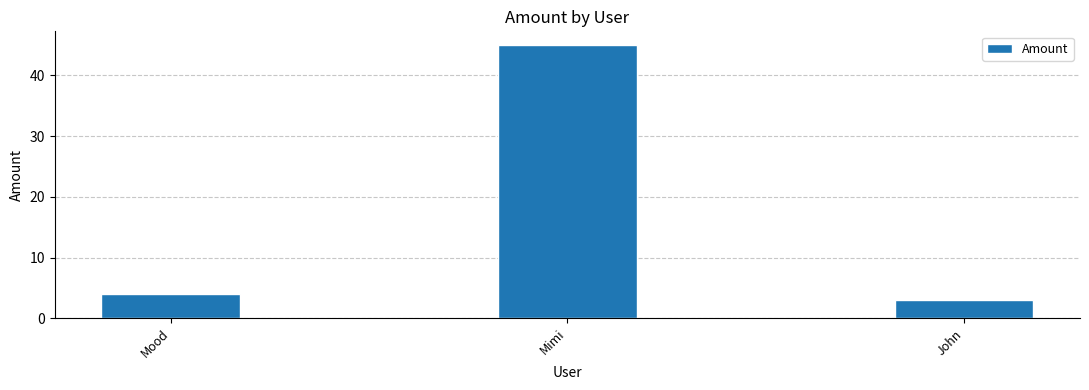

At which label is the value closest to 24?

Mood